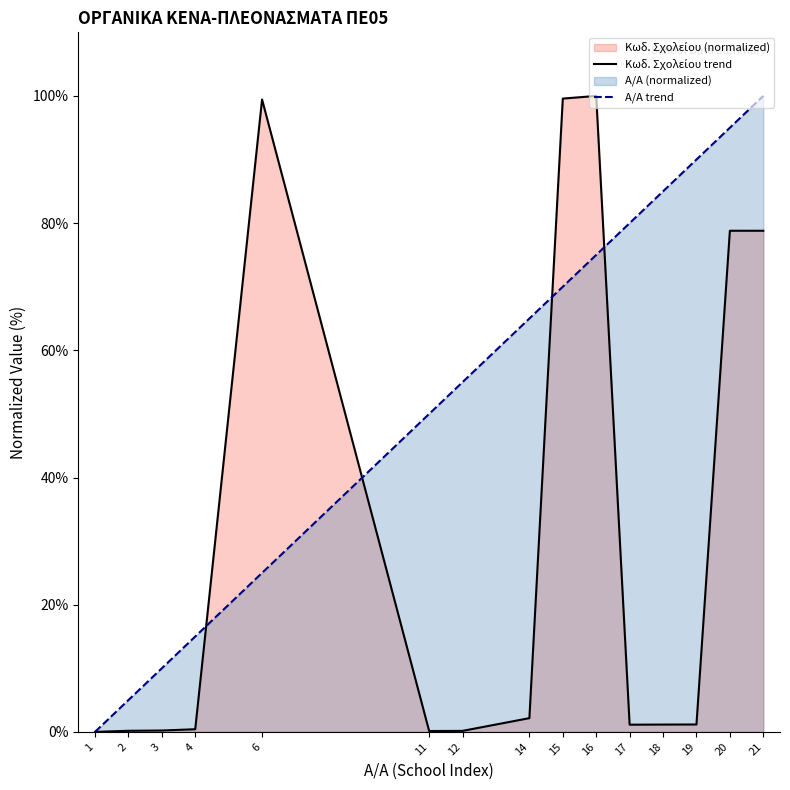

True or false: Α/Α trend and Κωδ. Σχολείου trend intersect in this chart.

True